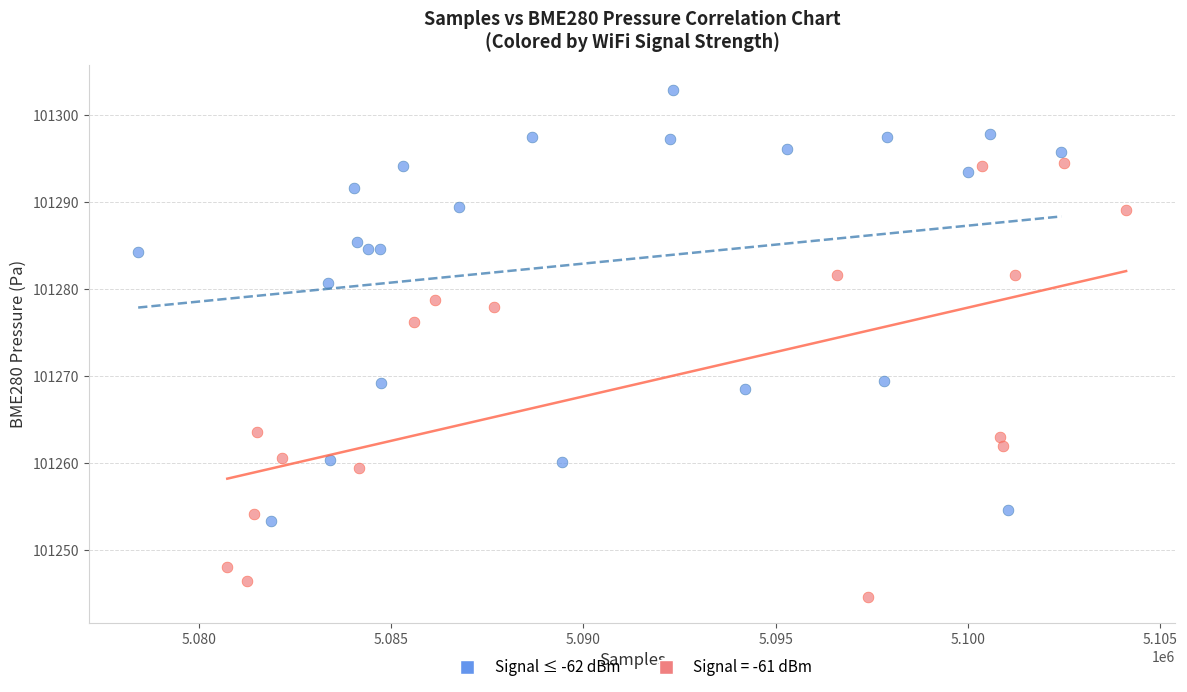

Which series contains the lowest Y value?

Signal = -61 dBm